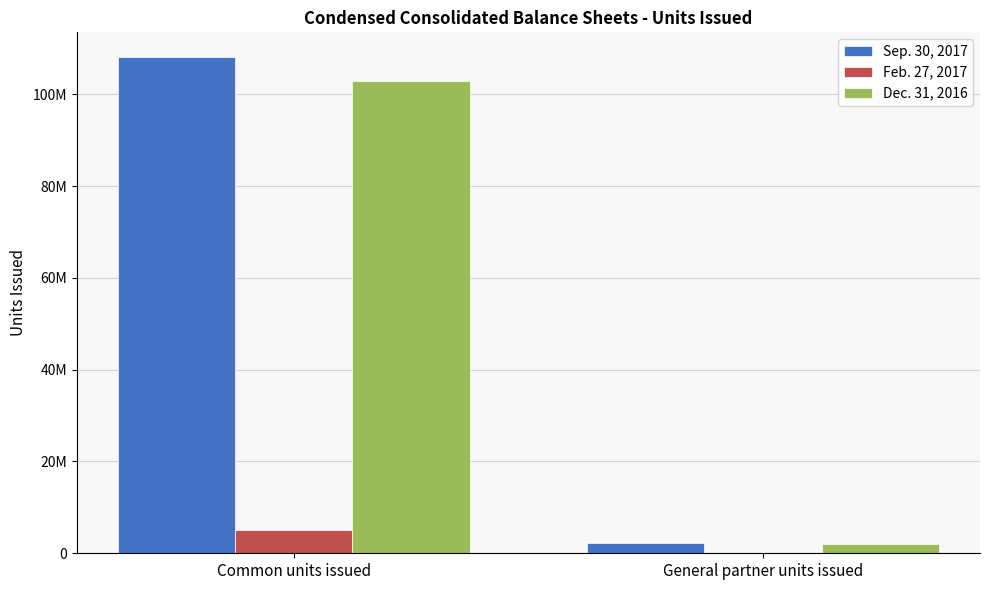

What is the greatest value displayed?

108075130